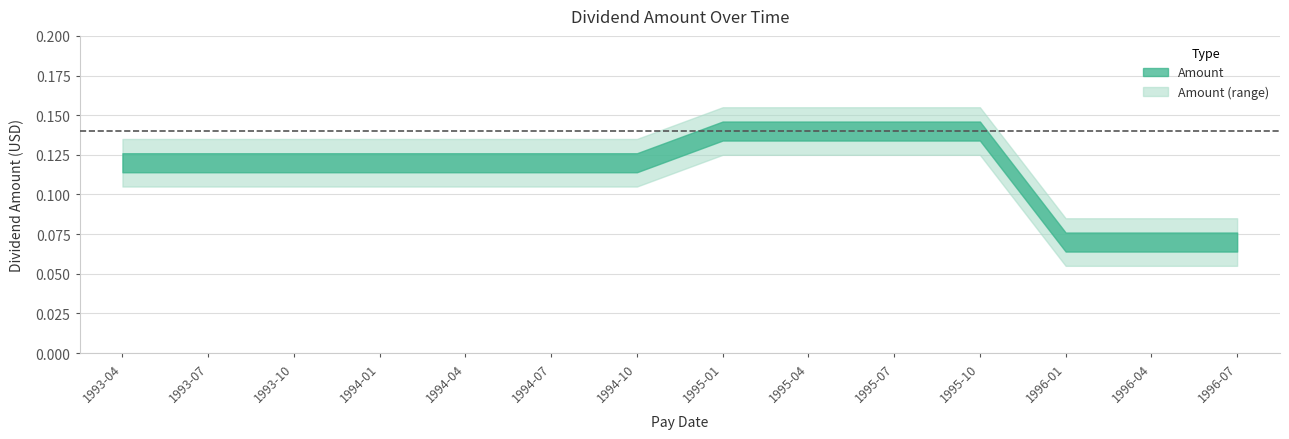

What is the label of the 7th point from the left?

1994-10-15